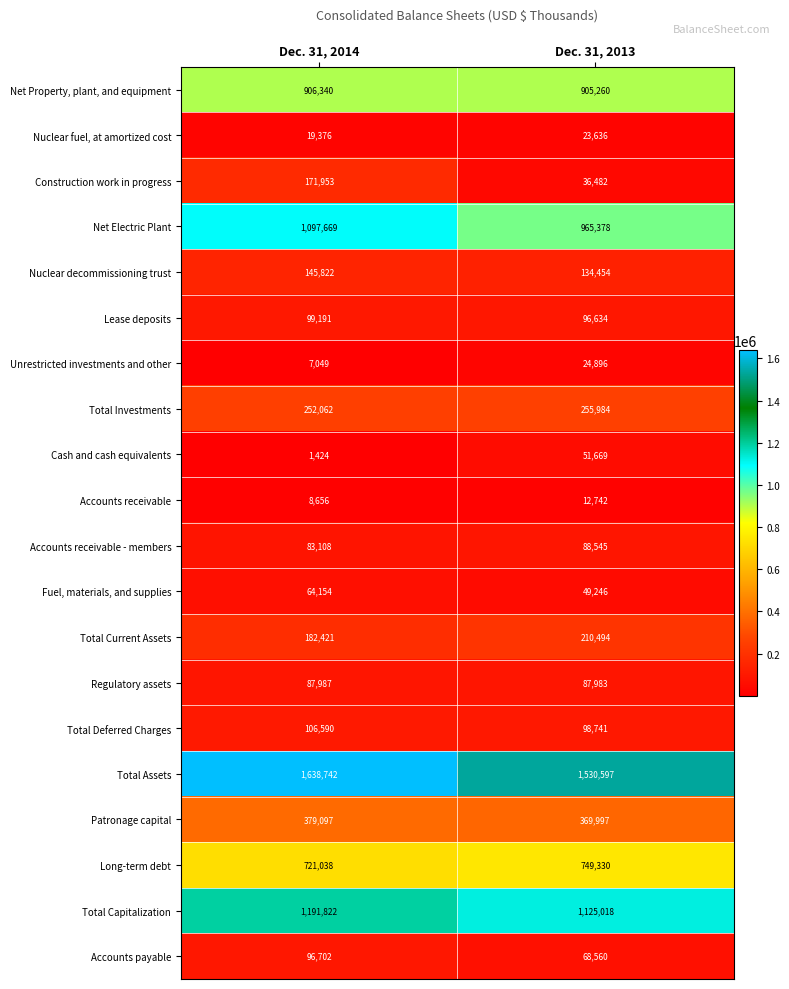

List the labels in order of Accounts payable value, smallest first.

Dec. 31, 2013, Dec. 31, 2014